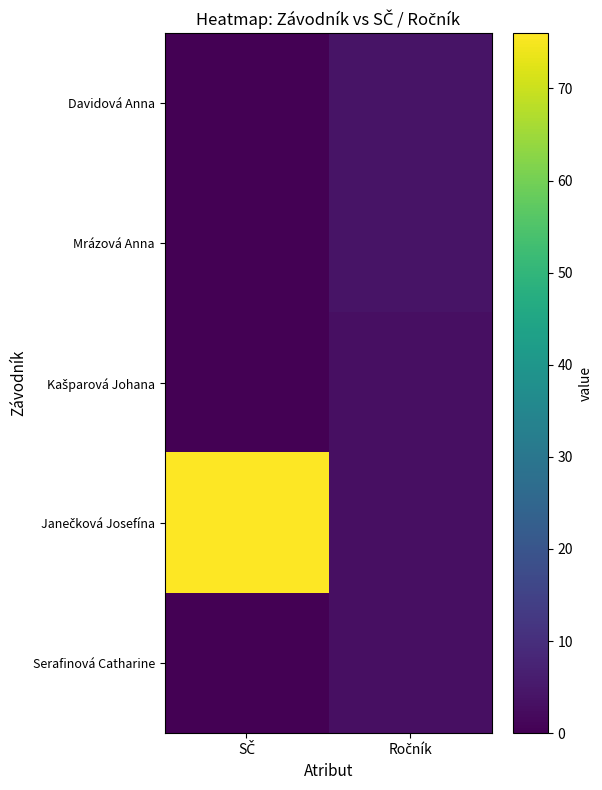

Which series changed the most between SČ and Ročník?

Janečková Josefína